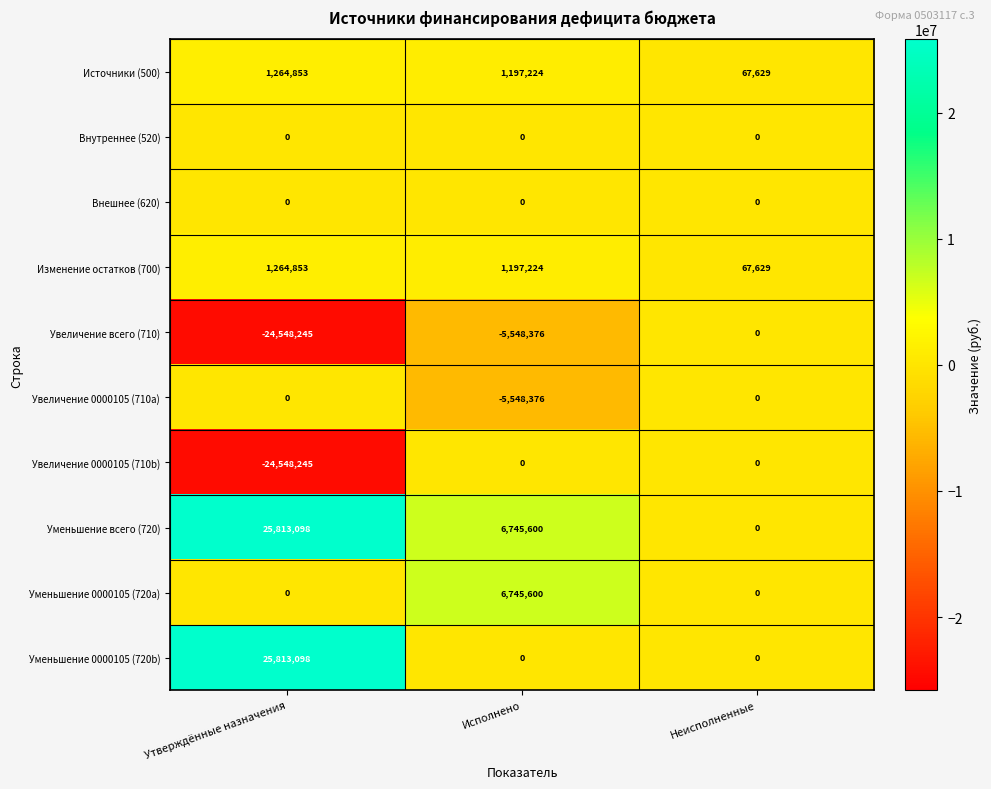

Which series has the largest total across all categories?

Уменьшение всего (720)